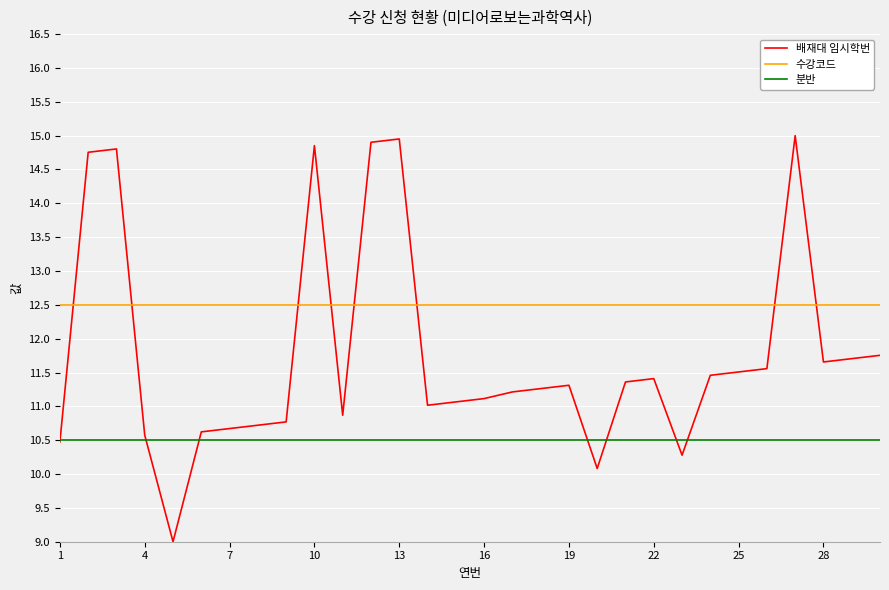

Which series has the largest total across all categories?

수강코드